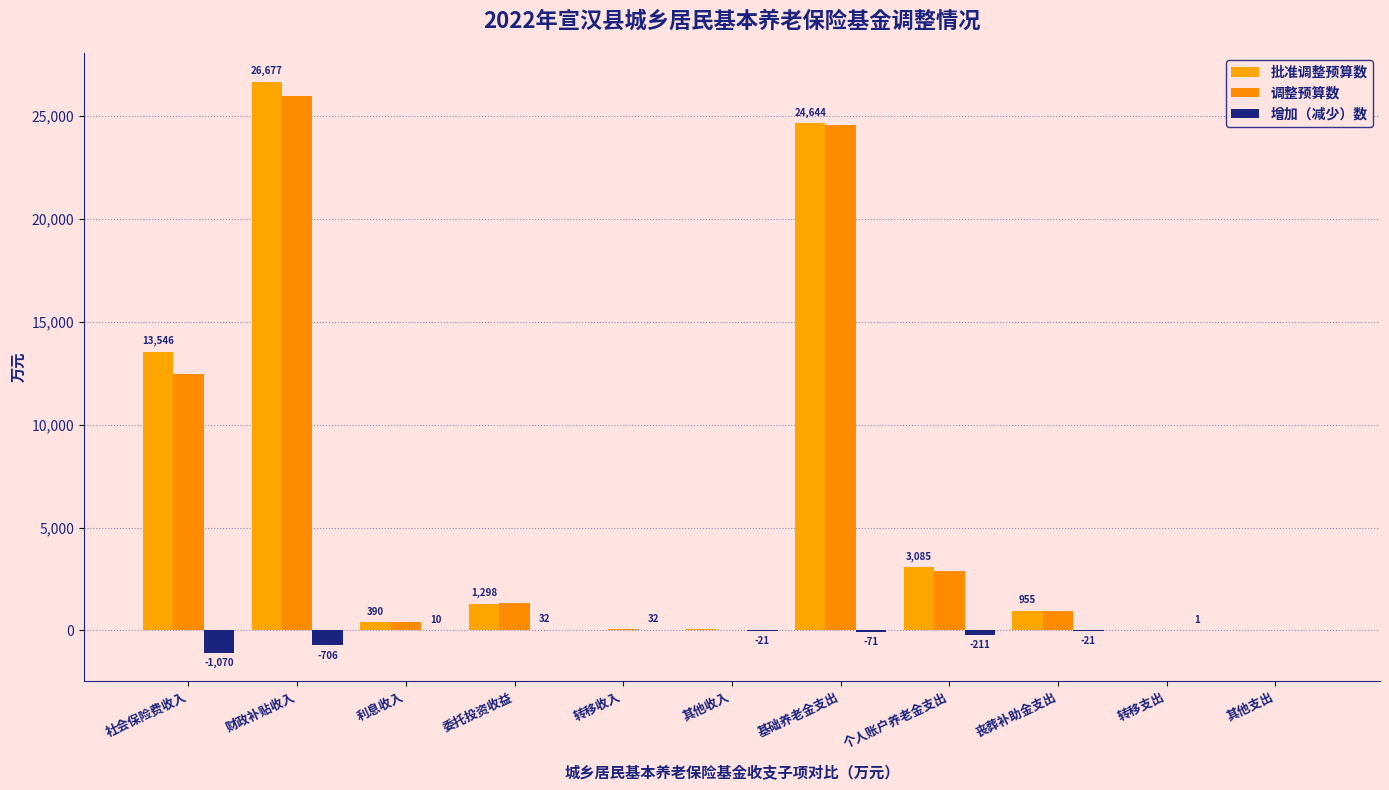

Is the value of 增加（减少）数 at 委托投资收益 greater than the value of 调整预算数 at 委托投资收益?

No